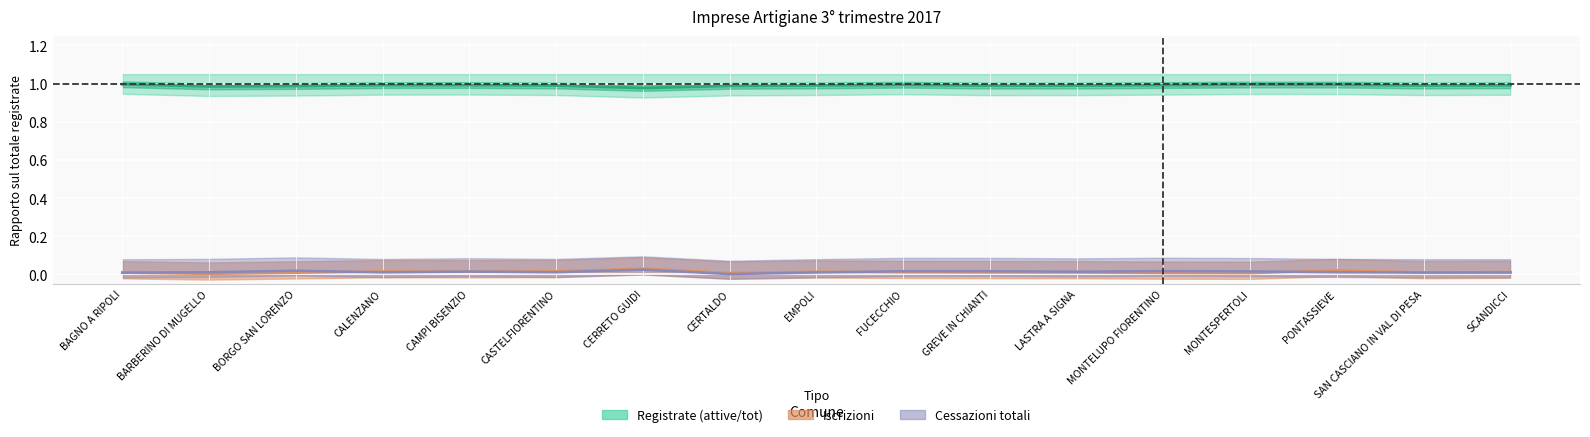

The chart shows a value of 1.7 at CERRETO GUIDI. True or false?

False